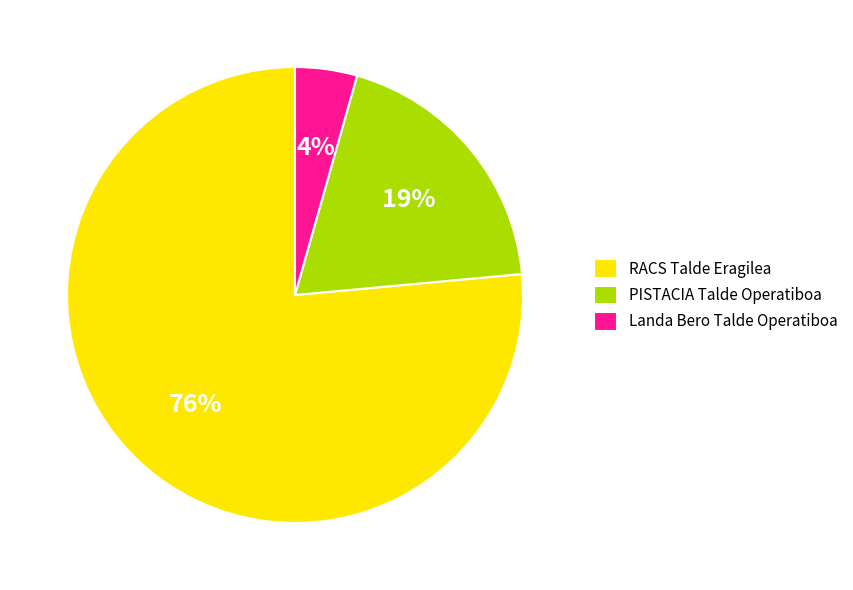

Which has a higher value, Landa Bero Talde Operatiboa or PISTACIA Talde Operatiboa?

PISTACIA Talde Operatiboa